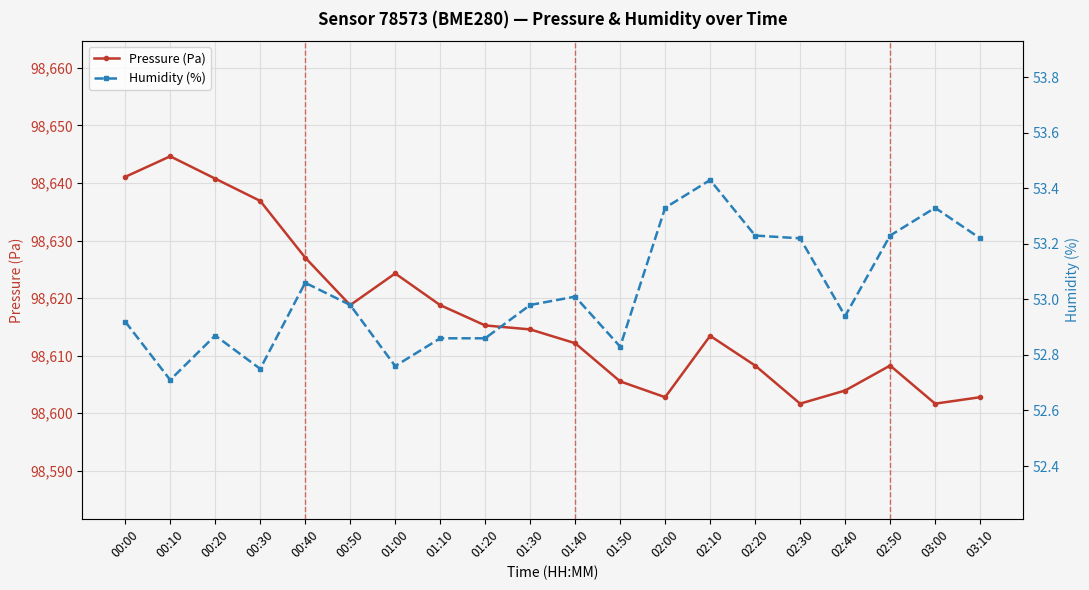

Is the value of Humidity (%) at 00:30 greater than the value of Pressure (Pa) at 00:20?

No